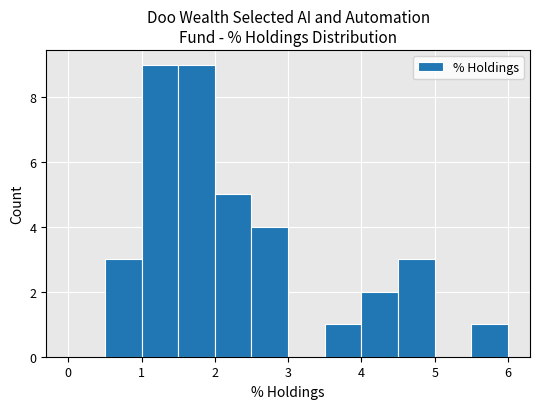

What is the height of the bar covering 2.0 to 2.5 on the x-axis? The values are not printed on the chart, so give them approximately, as read against the axis.

5